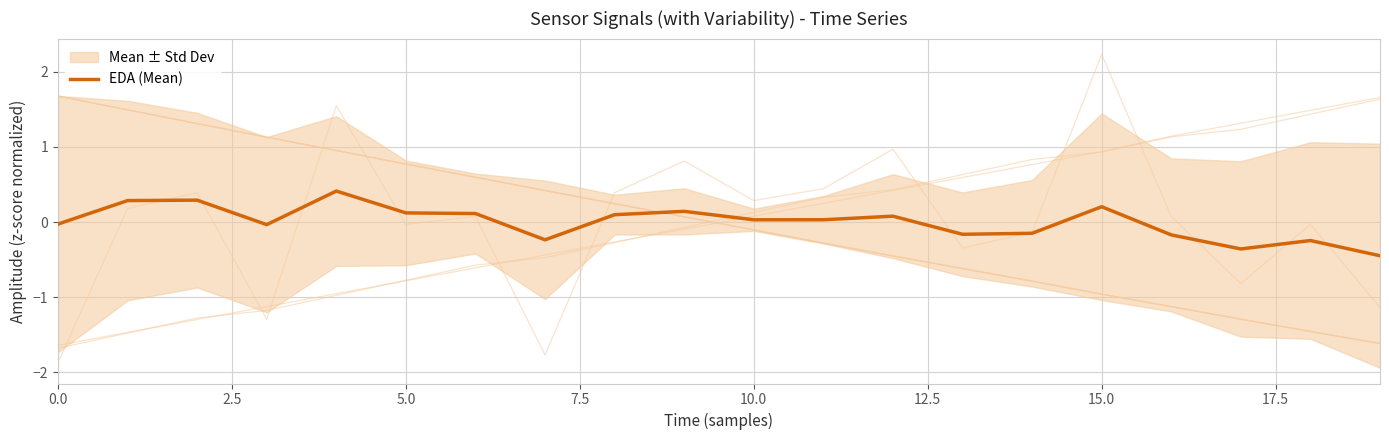

How many data points does each series have?

20